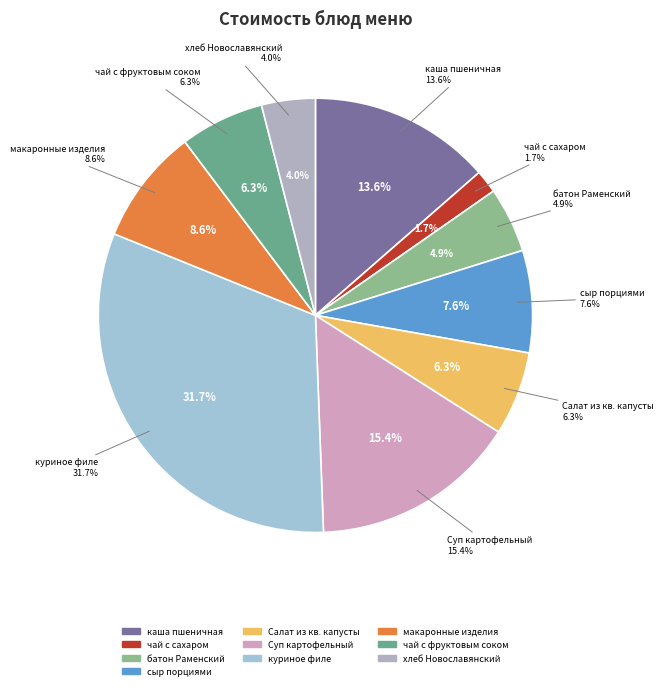

Count the number of slices in the pie.

10